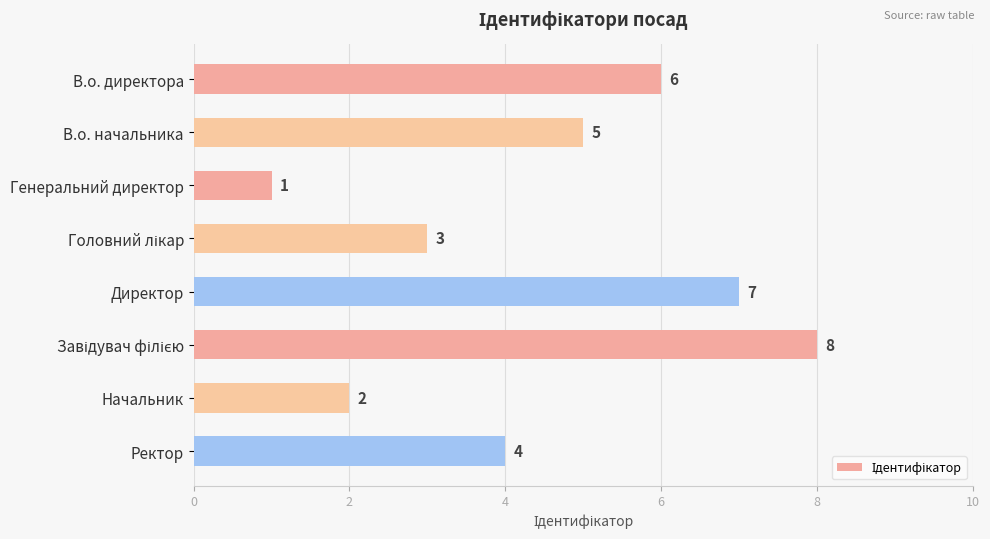

How many series are shown in this chart?

1